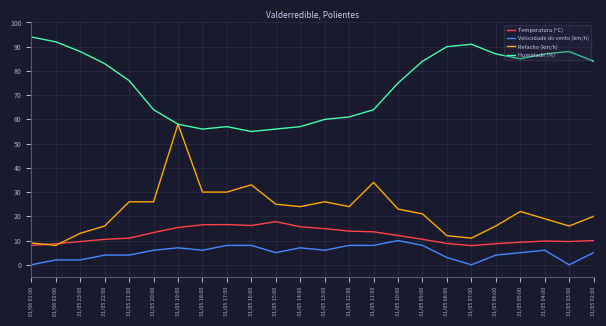

True or false: Velocidade do vento (km/h) and Temperatura (ºC) intersect in this chart.

False